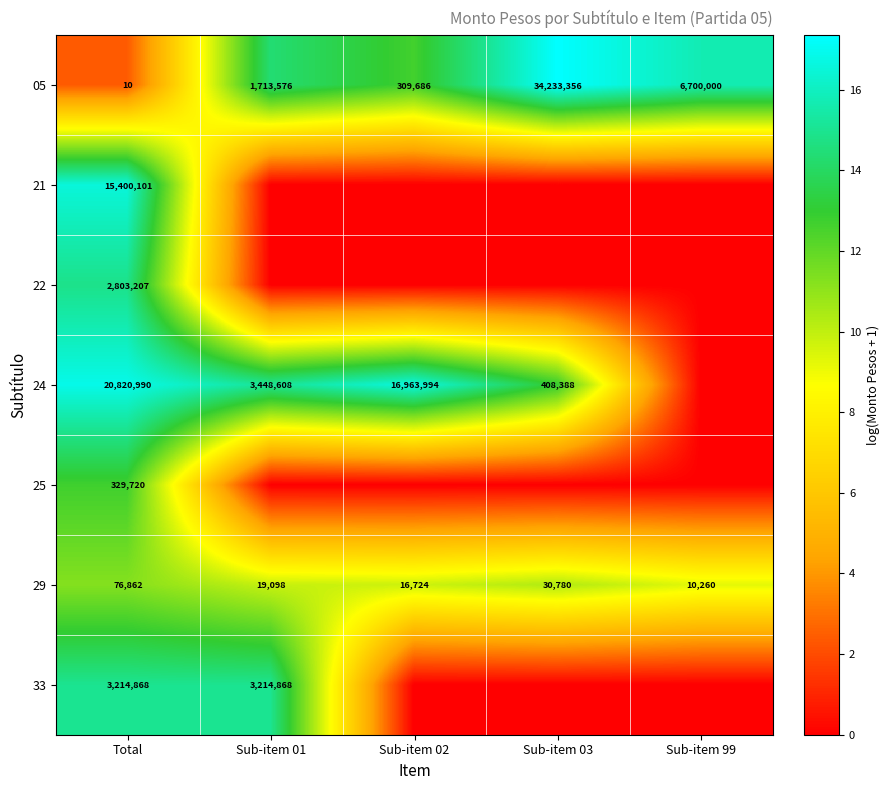

The 29 series shows 76862 at Total. True or false?

True